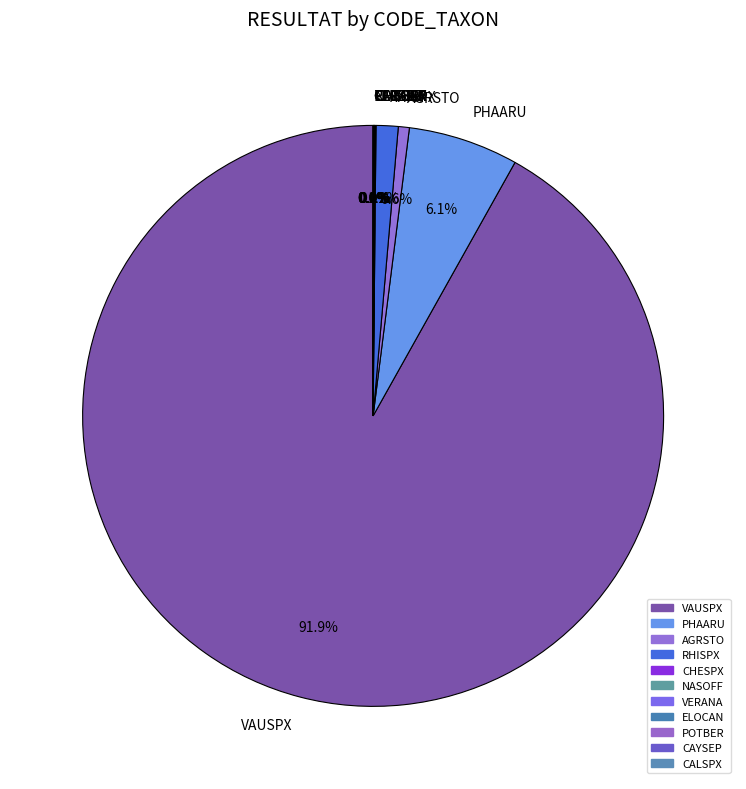

Does VAUSPX account for over 50% of the chart?

Yes